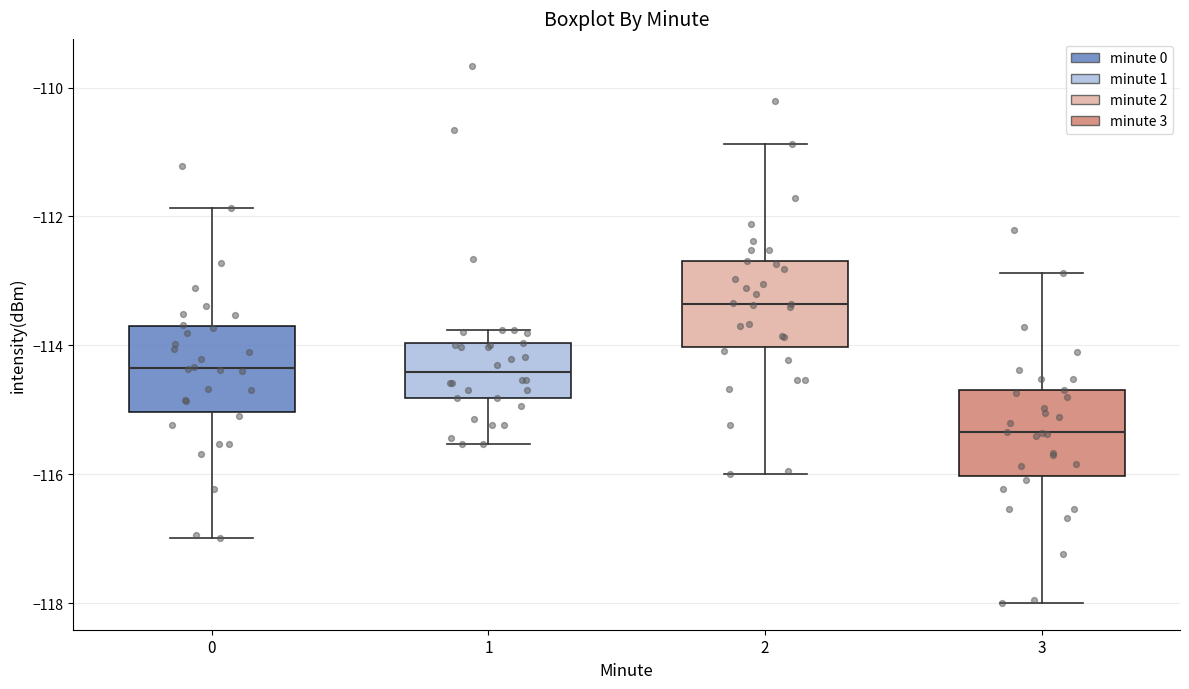

Which box has the highest median line?

2